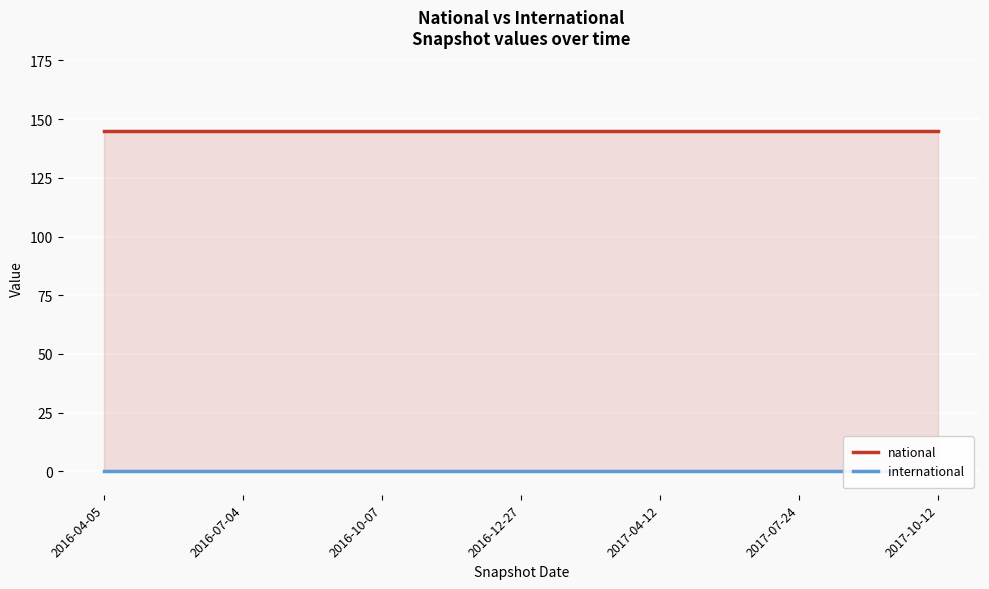

True or false: national and international cross at least once.

False